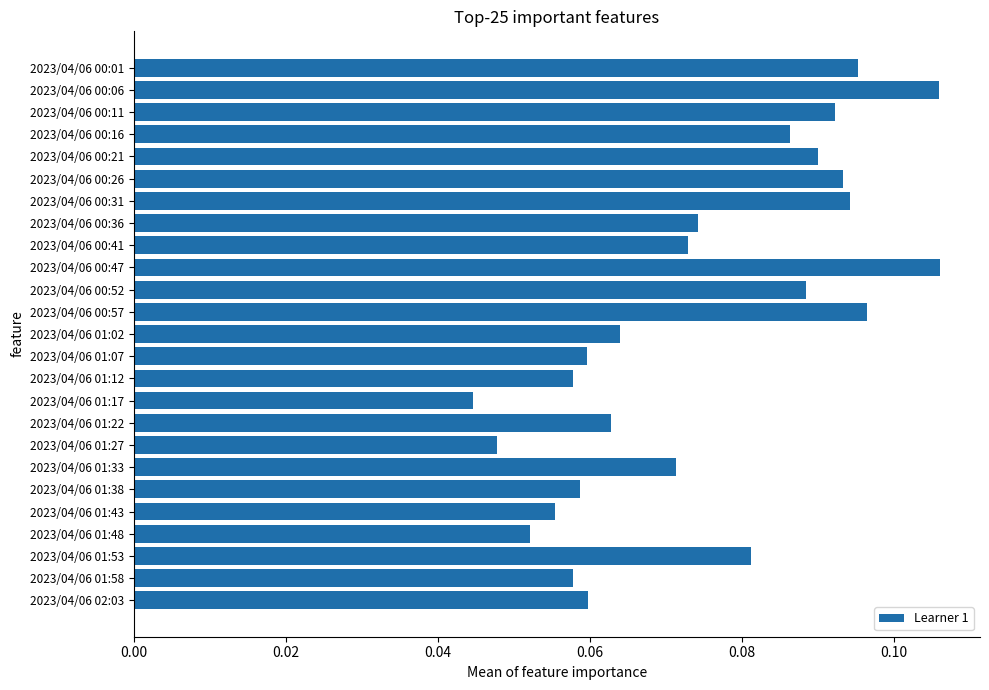

What is the sum of all values?

1.9